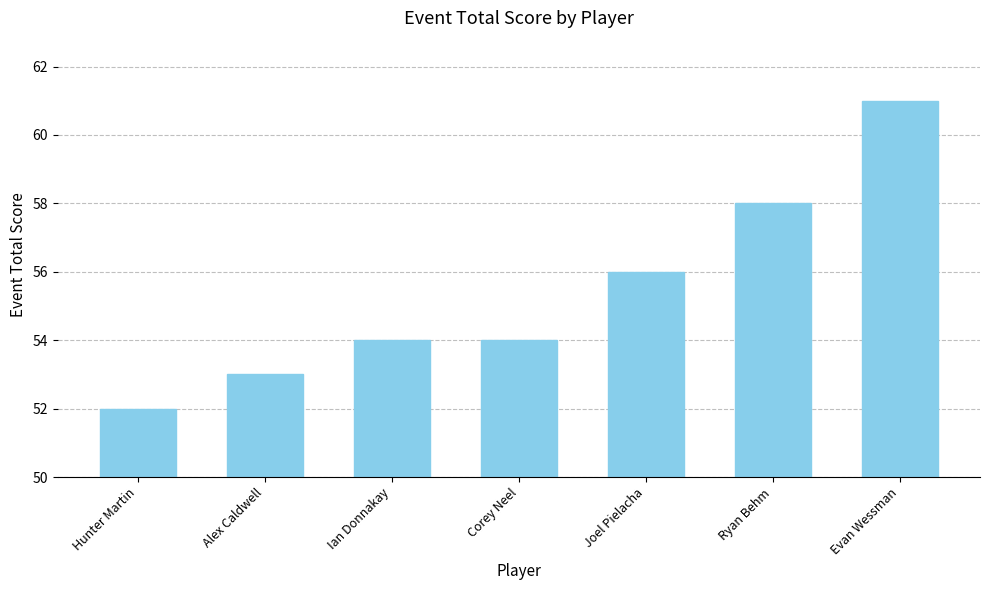

Reading right to left, transcribe all the data shown in this chart.

61	58	56	54	54	53	52